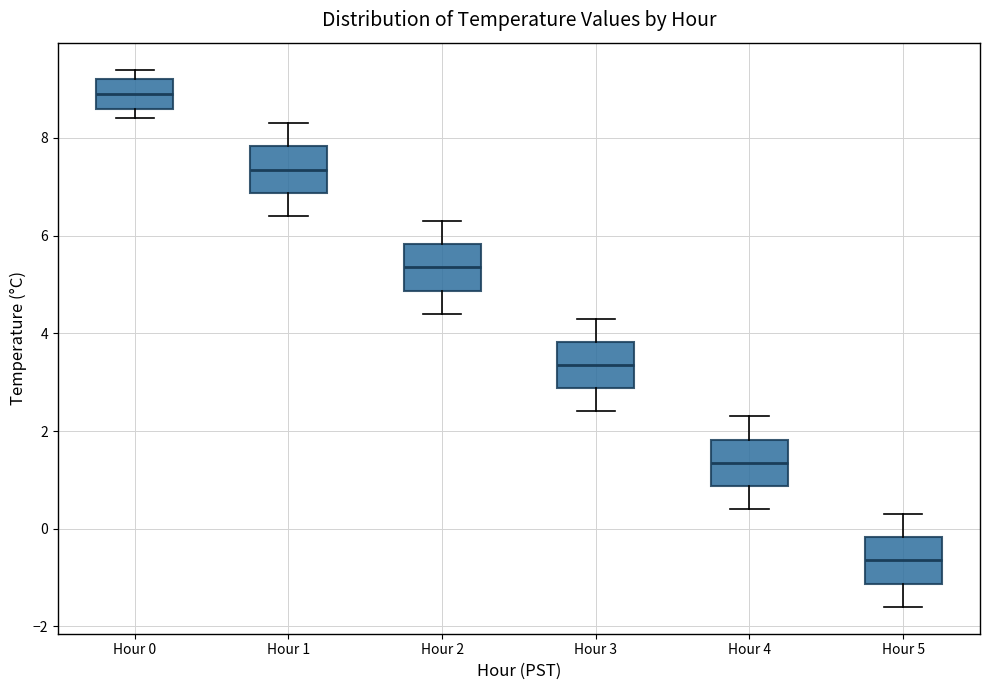

Where does the upper whisker of the box for Hour 5 end on the y-axis? The values are not printed on the chart, so give them approximately, as read against the axis.

0.4